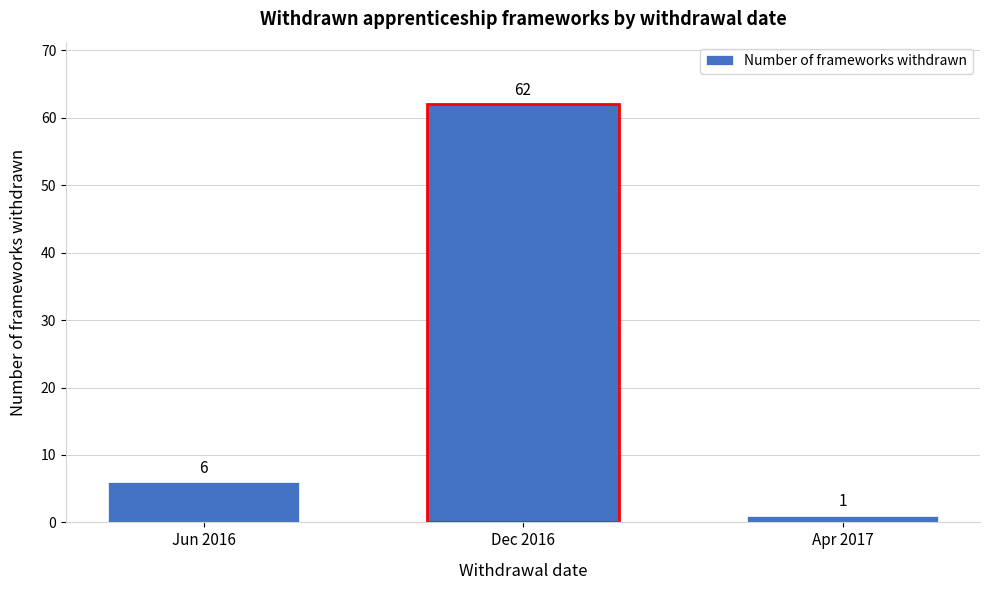

Reading left to right, extract all data points from this chart.

6	62	1